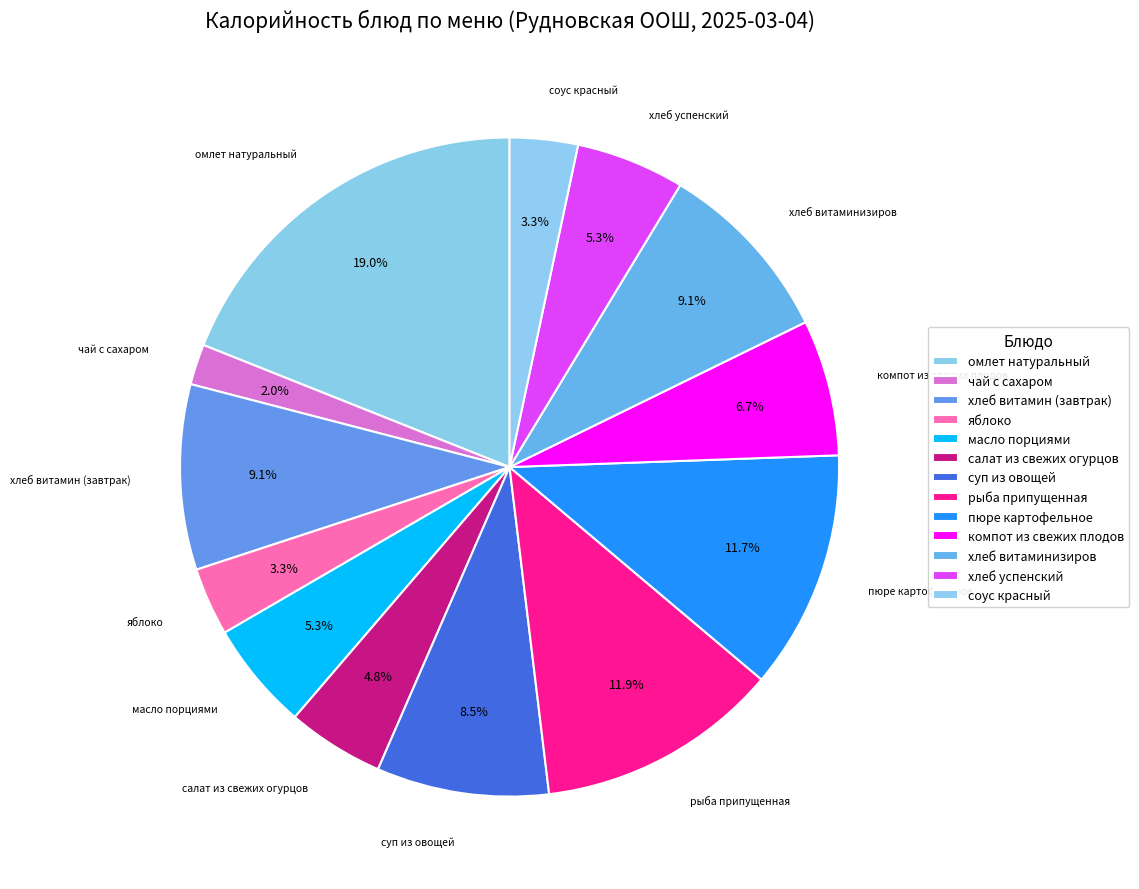

To the nearest percent, what is the difference between the largest and smallest slice percentages?

17%